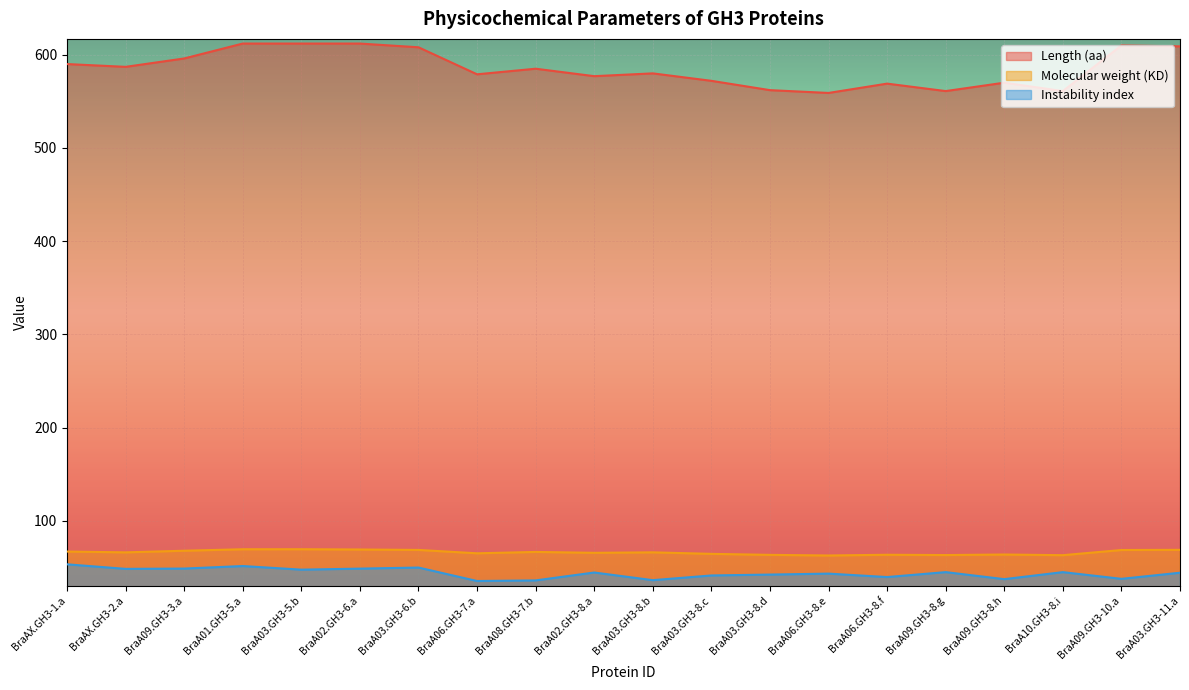

True or false: Length (aa) has more than 2 interior local peaks.

True